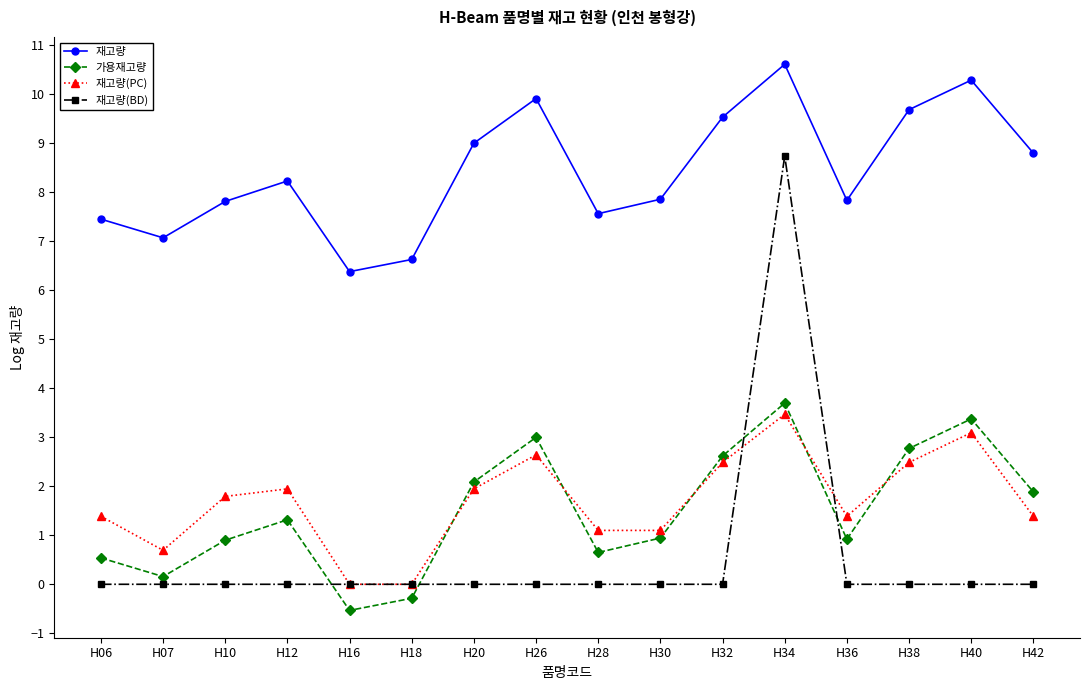

Read the 재고량(PC) value at H30.

1.1